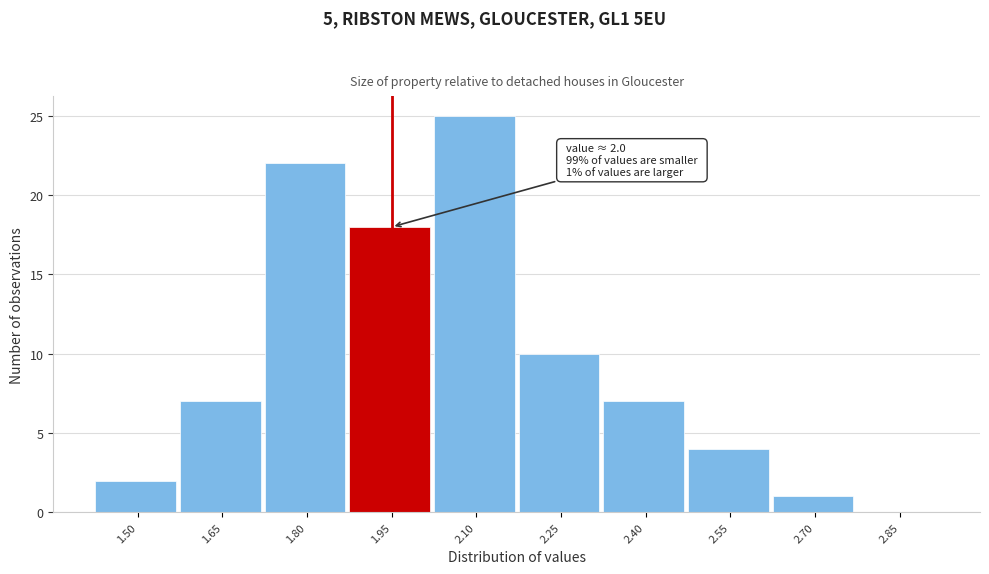

What is the sum of all values?

96